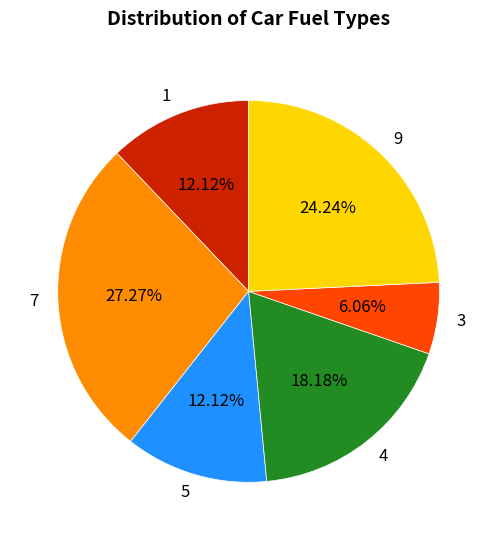

Is it true that 4 is 30% of the pie?

False